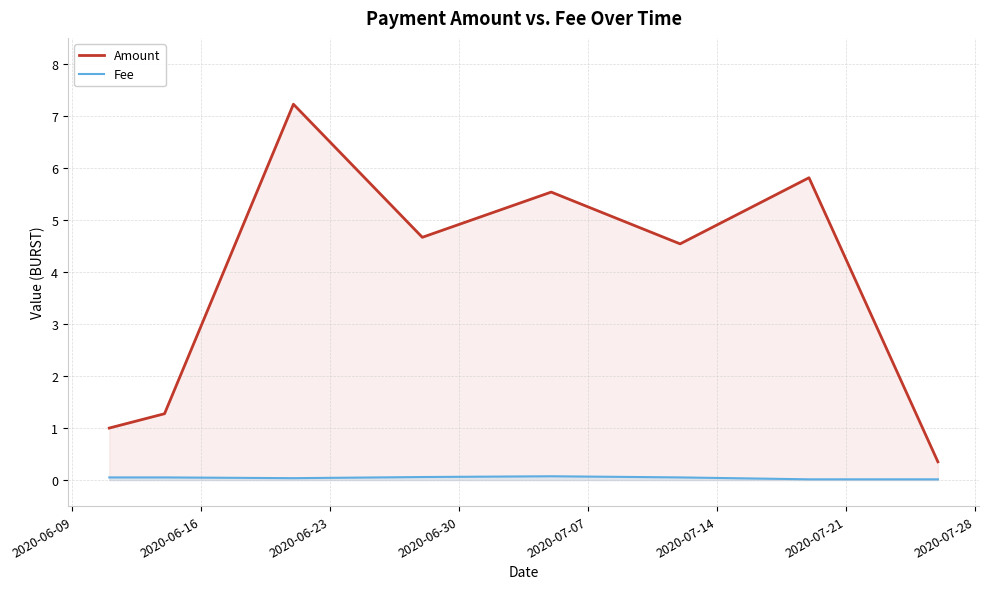

How many data points in Amount are above 4?

5